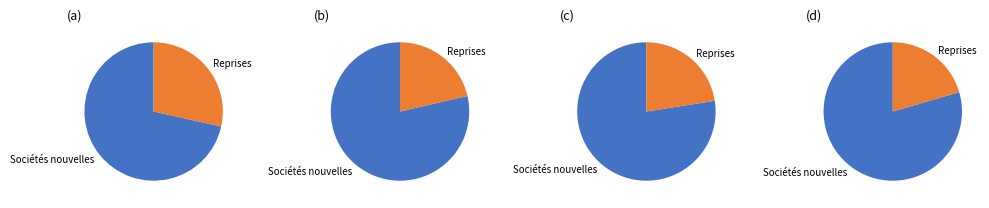

To the nearest percent, what portion does Sociétés nouvelles represent?

72%